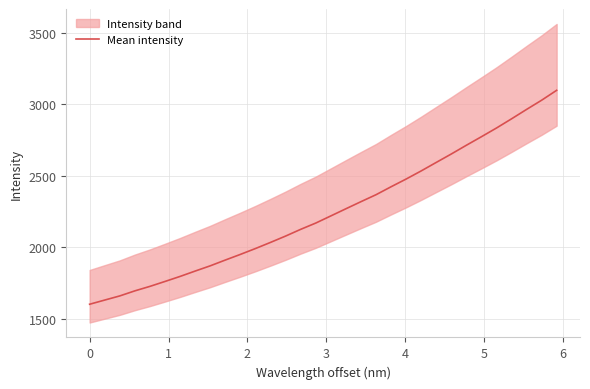

What is the highest value of the Mean intensity series?

3098.9